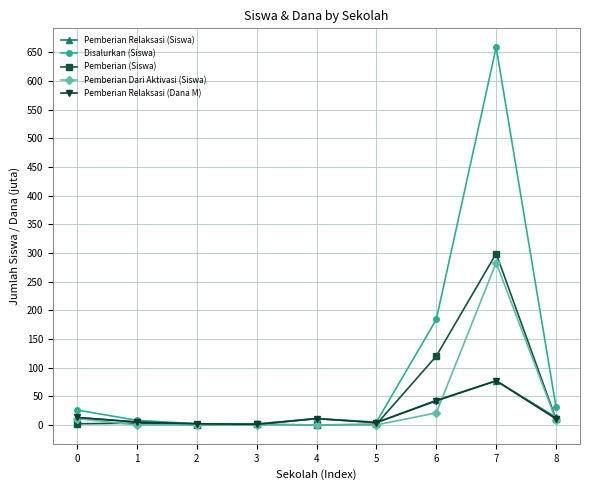

Is the value of Pemberian Relaksasi (Dana M) at 2 greater than the value of Pemberian (Siswa) at 8?

No